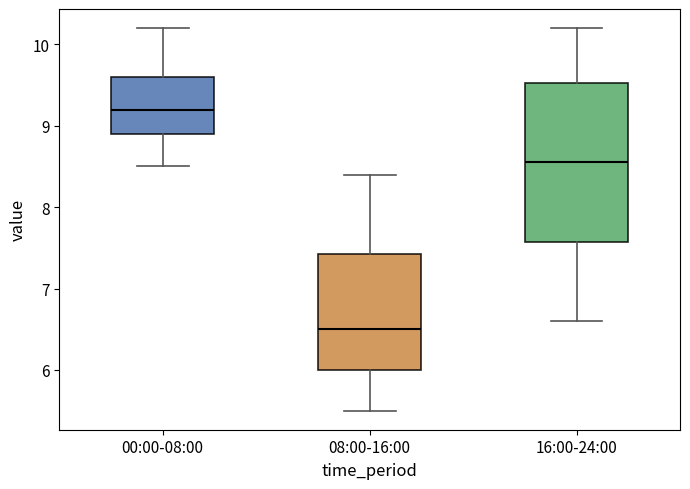

Comparing the boxes themselves (not the whiskers), which one is the tallest?

16:00-24:00